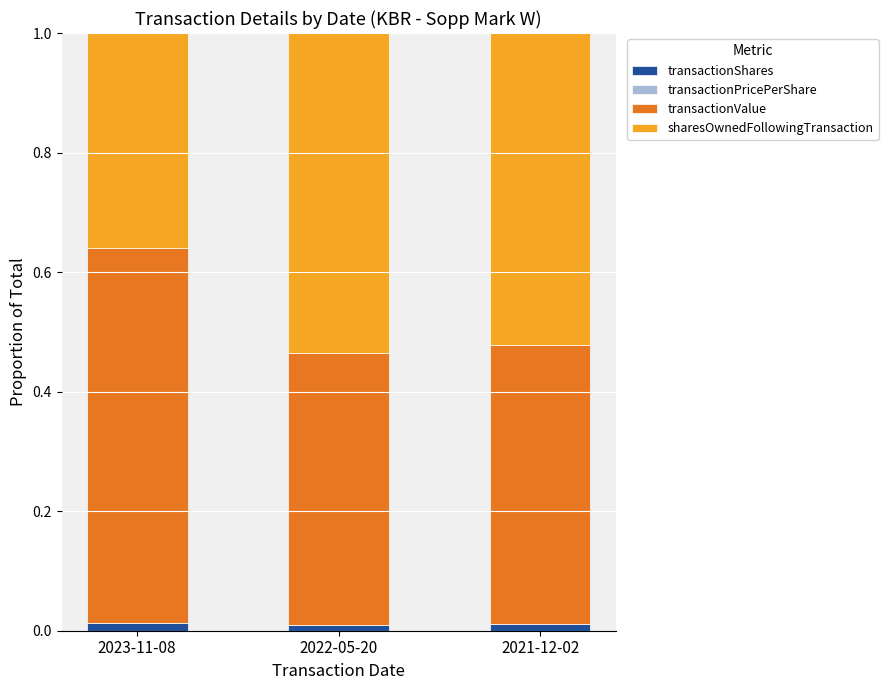

Is it true that transactionShares equals 0.0 at 2022-05-20?

True